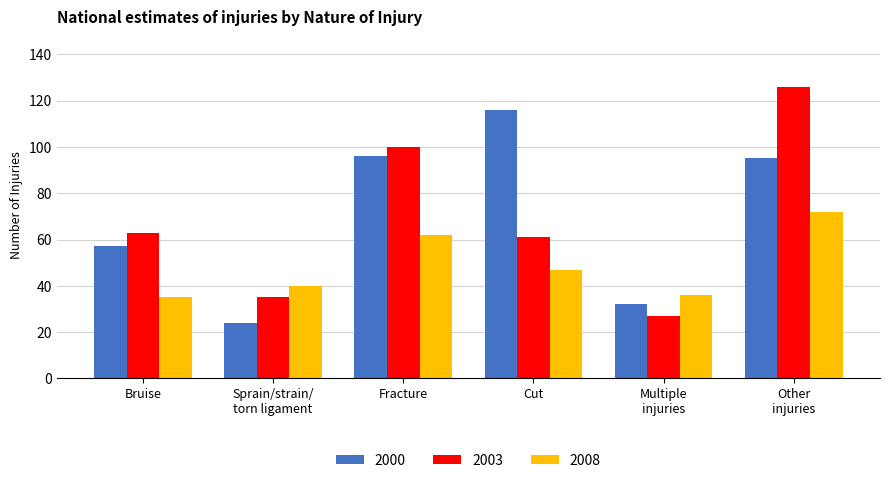

What is the approximate value of 2008 at Fracture?

62